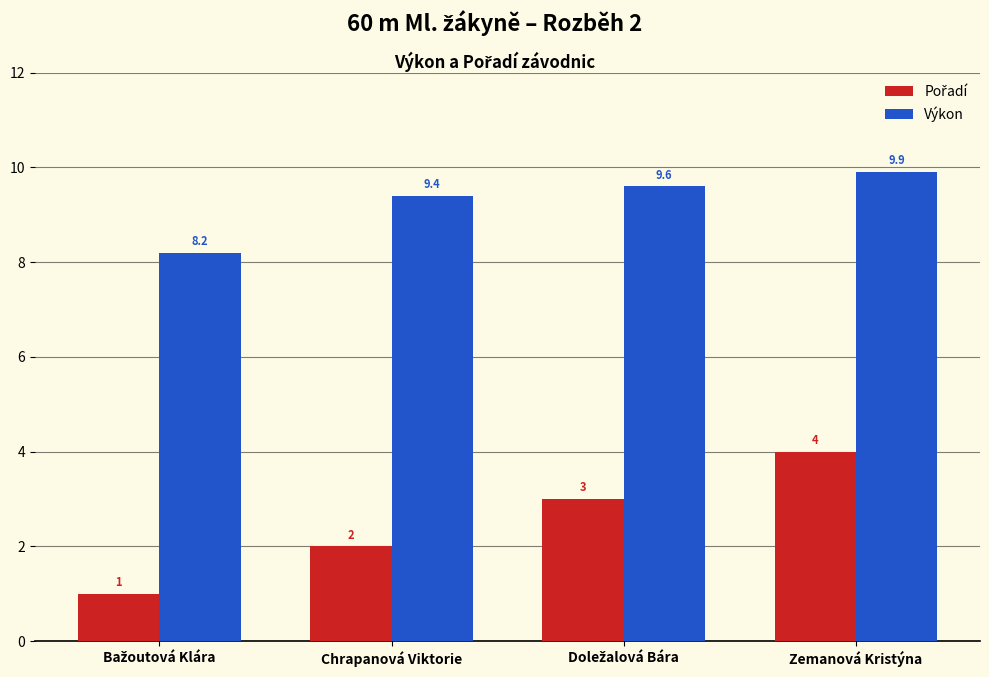

Which label corresponds to the largest value in the chart?

Zemanová Kristýna